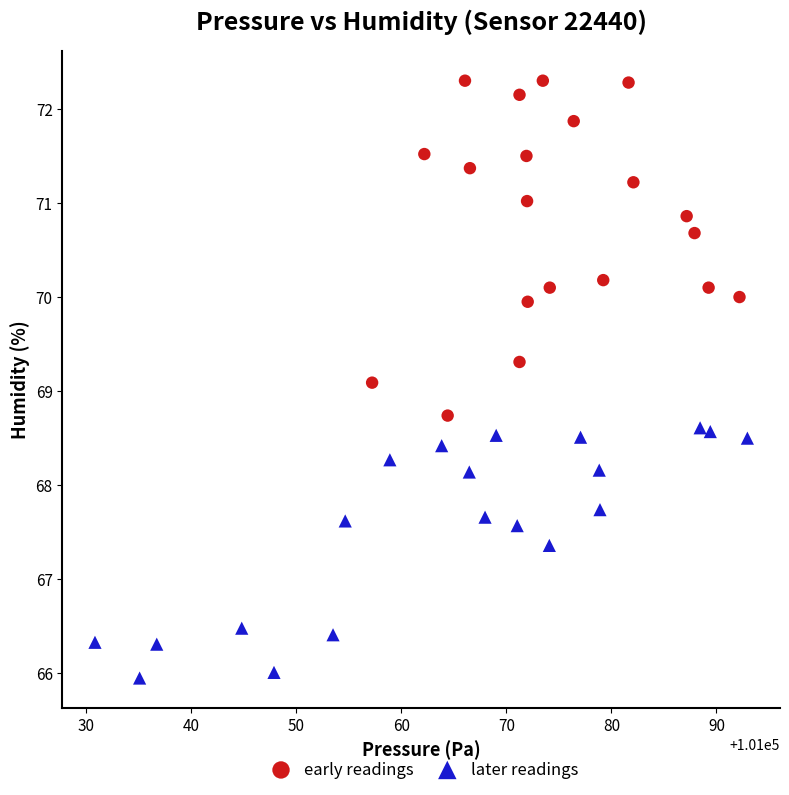

What are all the series names shown in the legend?

early readings, later readings